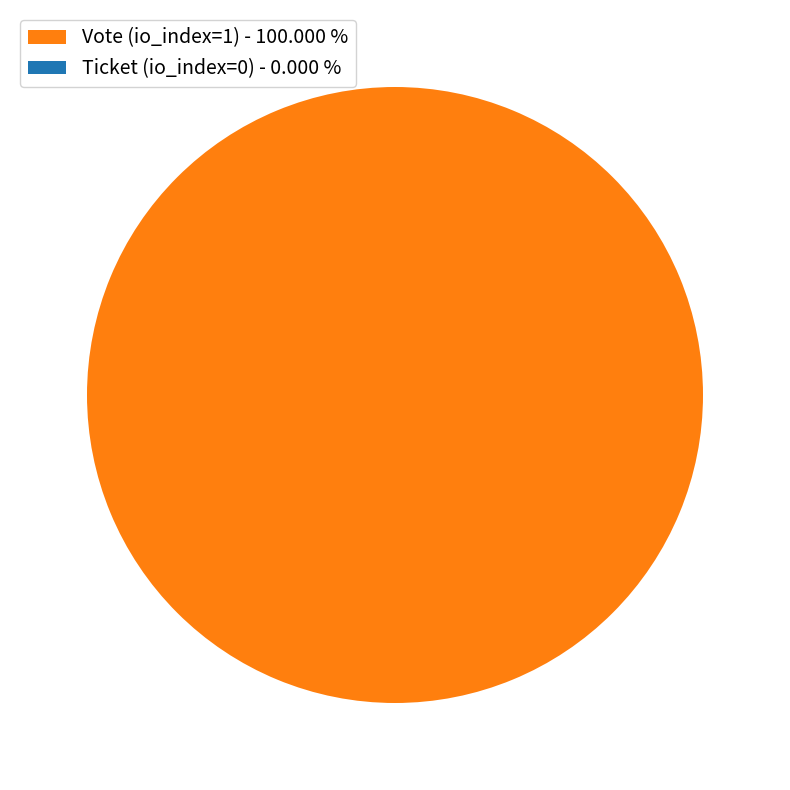

Which slice is the largest?

Vote (io_index=1)